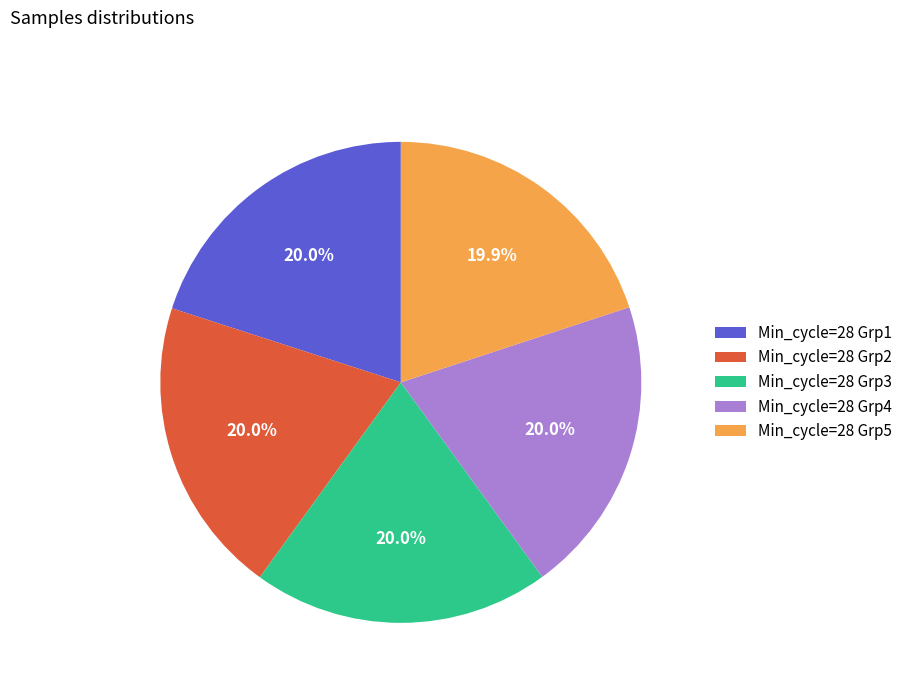

Is there a majority slice in this chart?

No